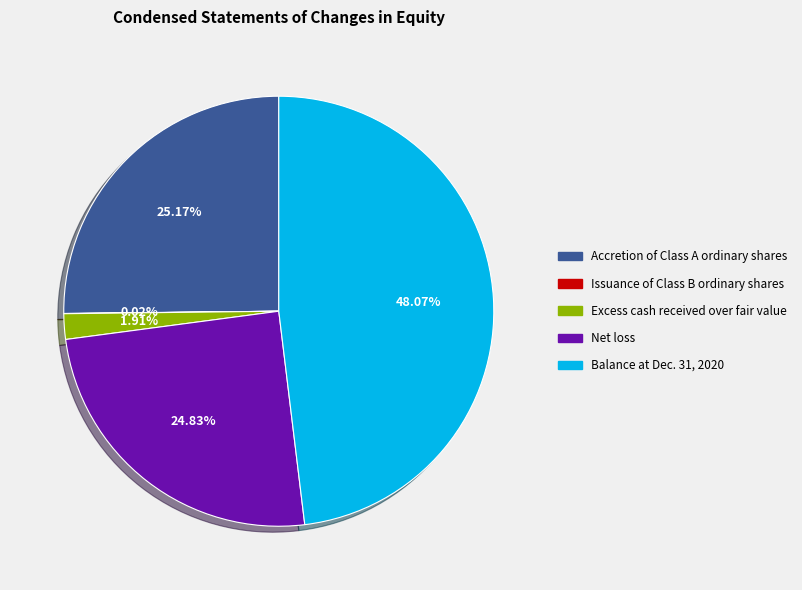

Is there a majority slice in this chart?

No